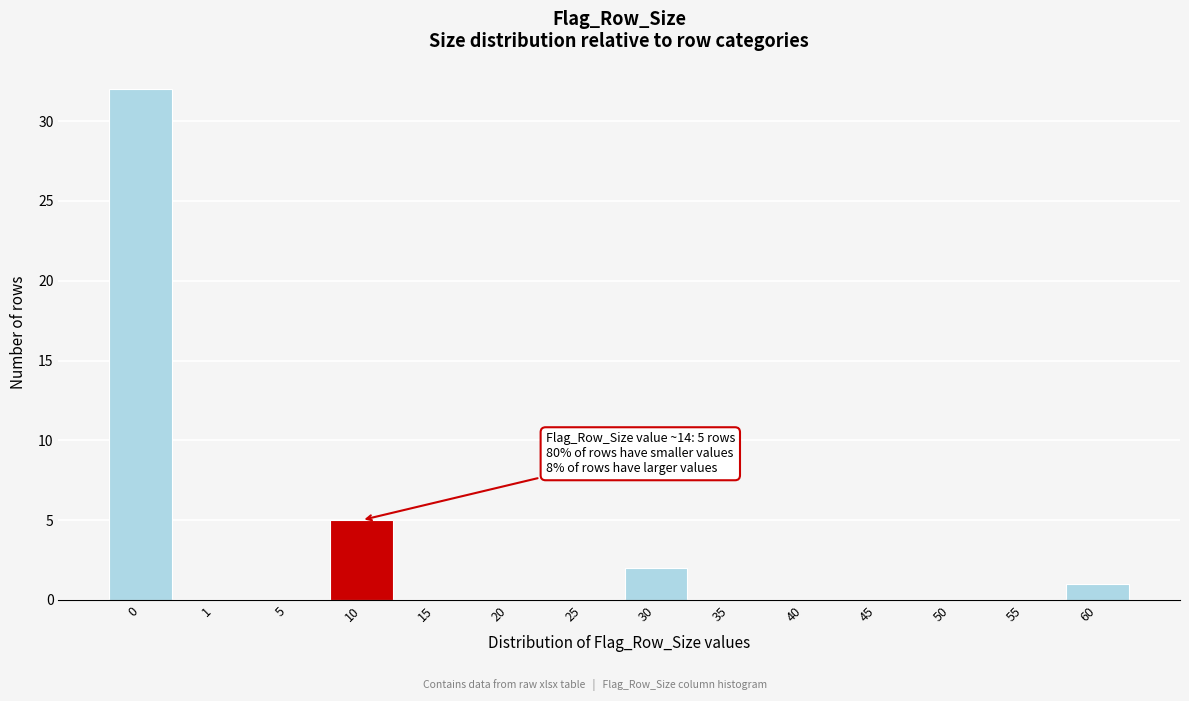

Reading right to left, extract all data points from this chart.

60=1	55=0	50=0	45=0	40=0	35=0	30=2	25=0	20=0	15=0	10=5	5=0	1=0	0=32